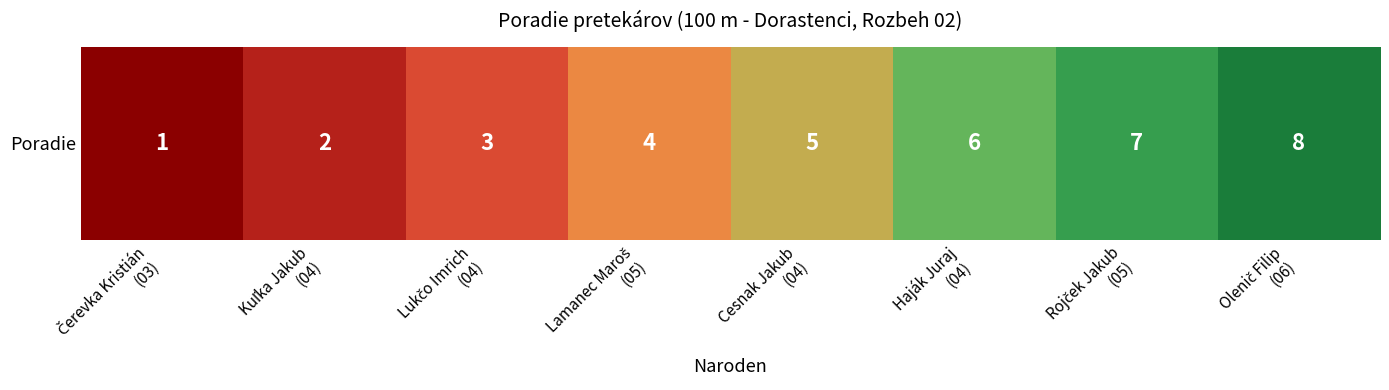

List the labels in order of value, largest first.

Olenič Filip
(06), Rojček Jakub
(05), Haják Juraj
(04), Cesnak Jakub
(04), Lamanec Maroš
(05), Lukčo Imrich
(04), Kuľka Jakub
(04), Čerevka Kristián
(03)